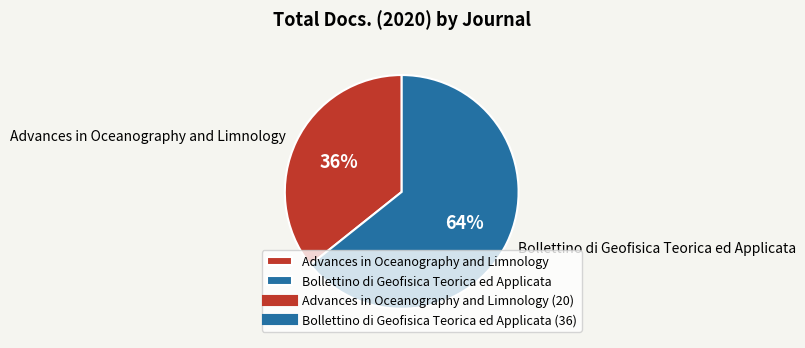

Which category has the smallest portion of the pie?

Advances in Oceanography and Limnology